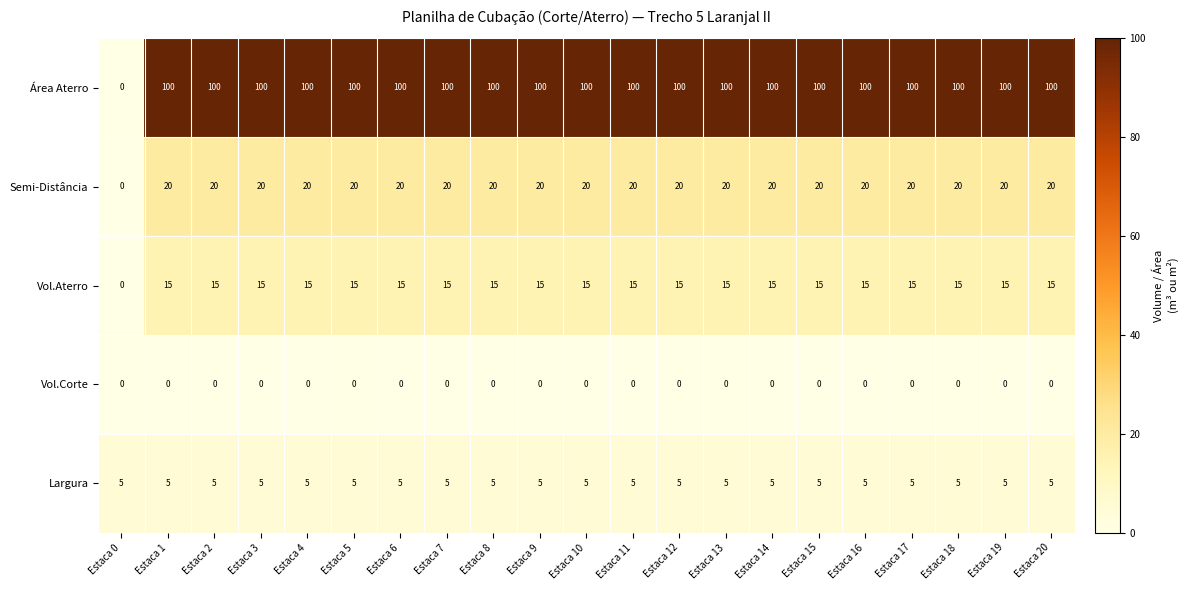

What is the total value across all series at Estaca 18?

140